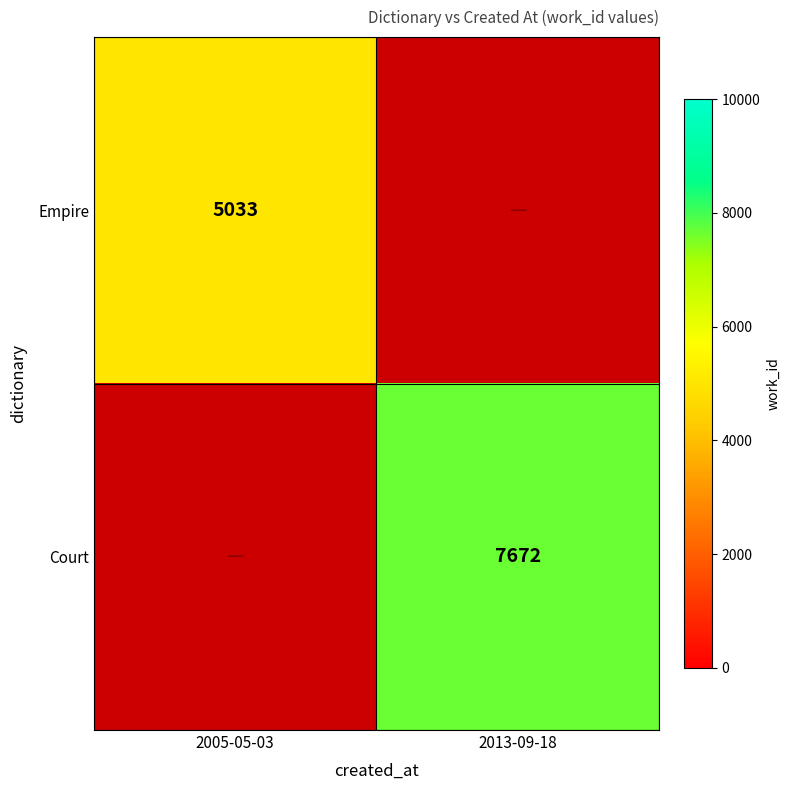

At how many categories does at least one series exceed 6599?

1